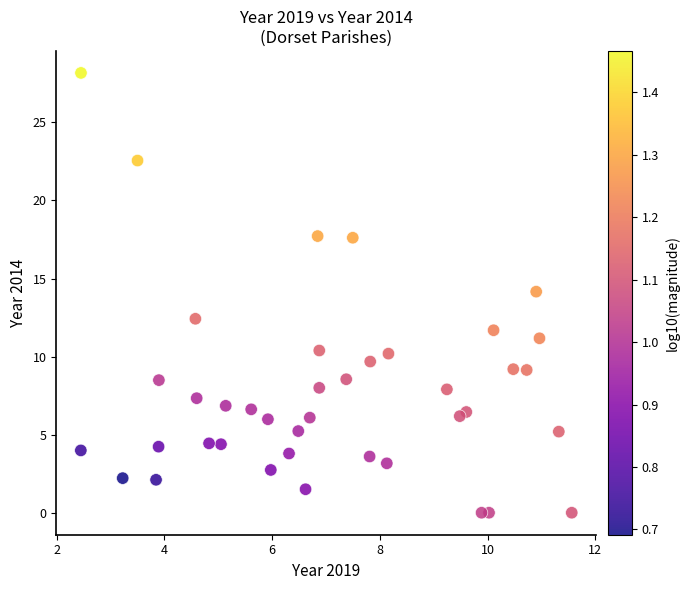

What is the range of Y values (max minus min)?

28.2